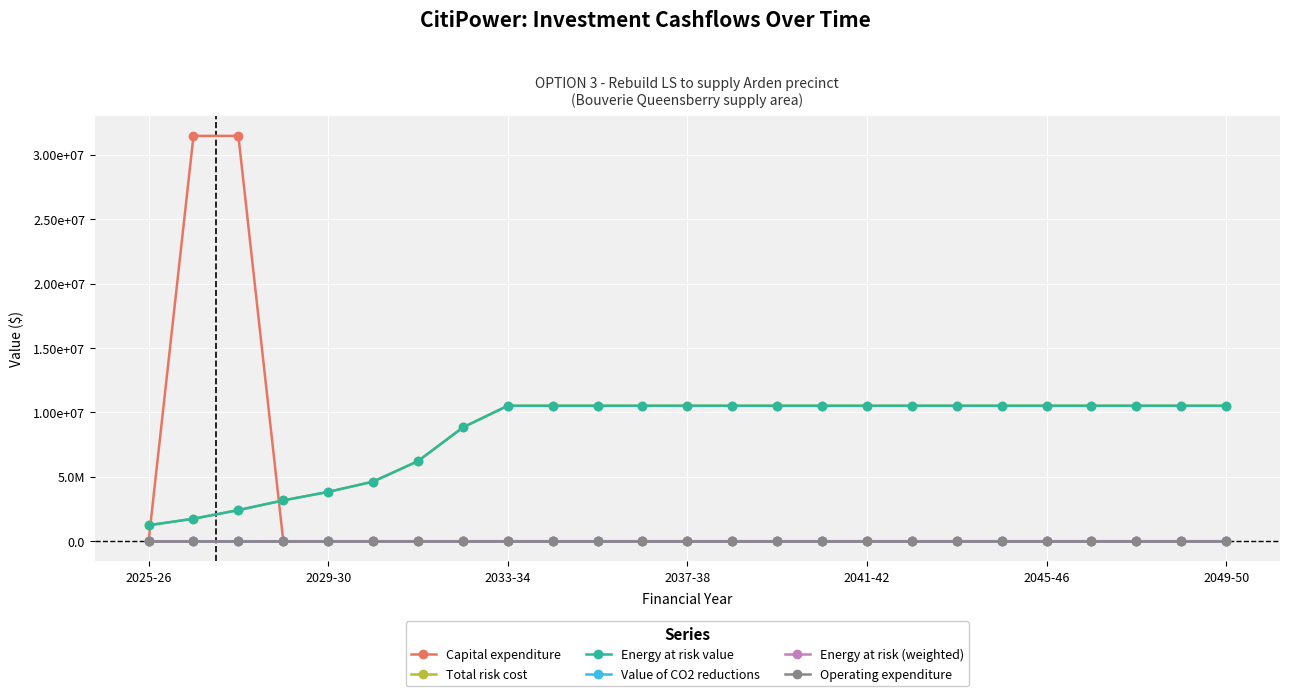

Which category has the lowest value in the Energy at risk value series?

2025-26